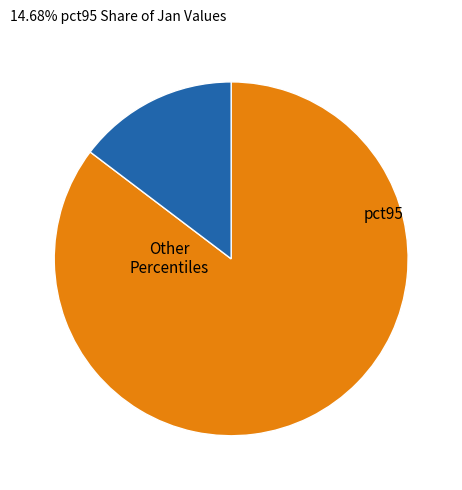

Is there a majority slice in this chart?

Yes